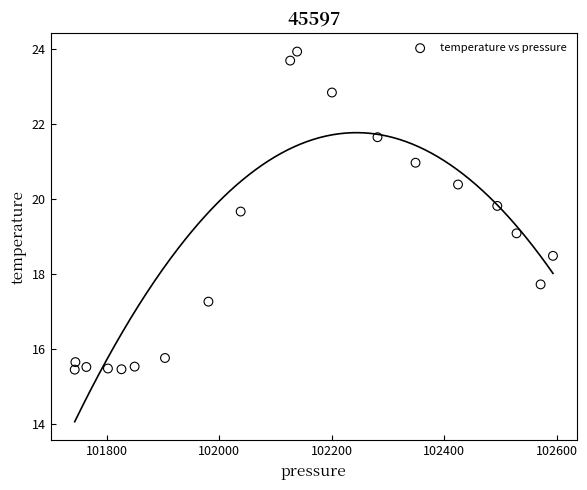

What is the range of X values (max minus min)?

850.2